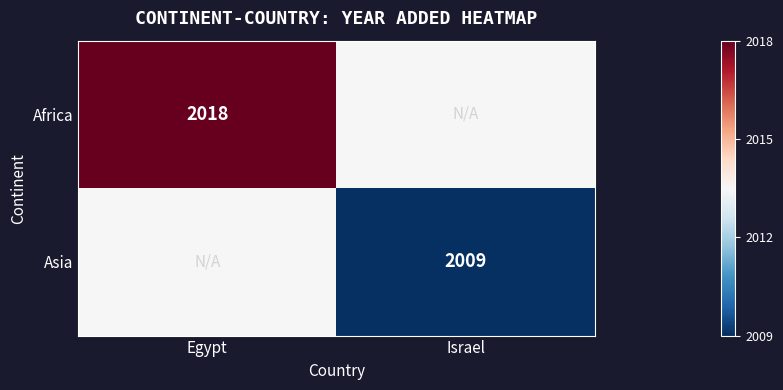

Is it true that Africa equals 2018.0 at Egypt?

True